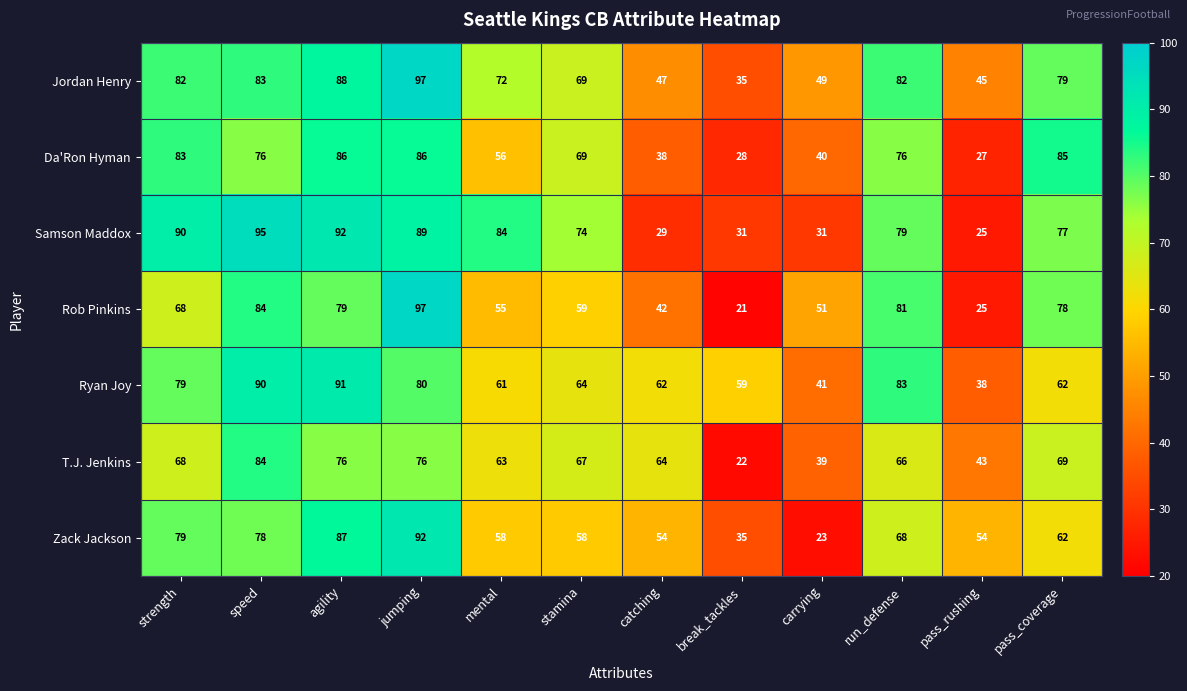

How many distinct data groups are displayed?

7